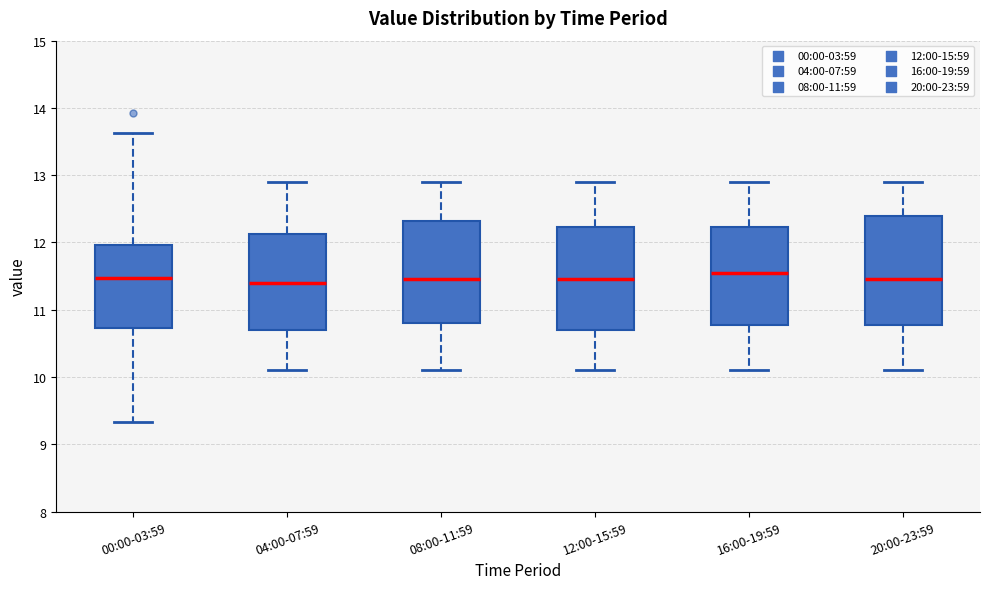

Where does the median line of the box for 00:00-03:59 sit on the y-axis? The values are not printed on the chart, so give them approximately, as read against the axis.

11.5